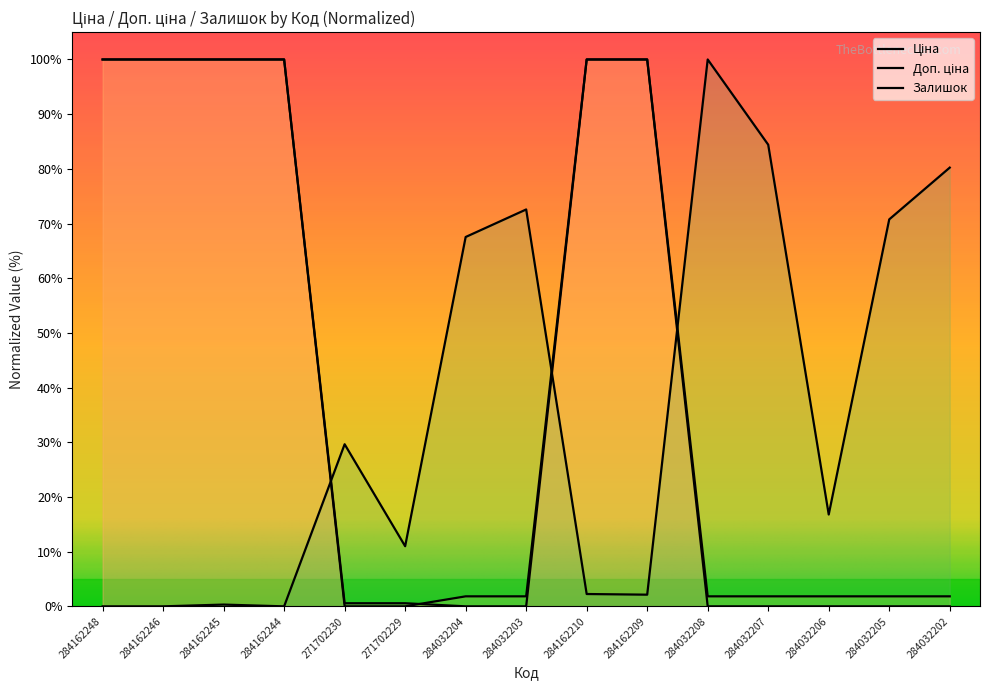

What is the label of the 4th point from the left?

284162244